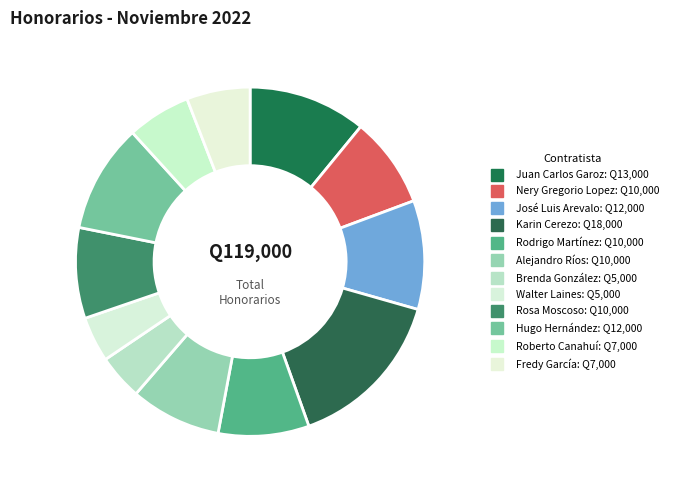

Which category has the biggest portion of the pie?

Karin Cerezo